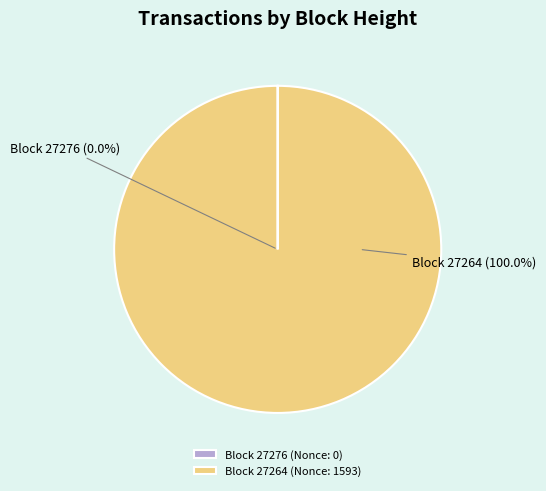

Rank the categories by value from highest to lowest.

27264, 27276